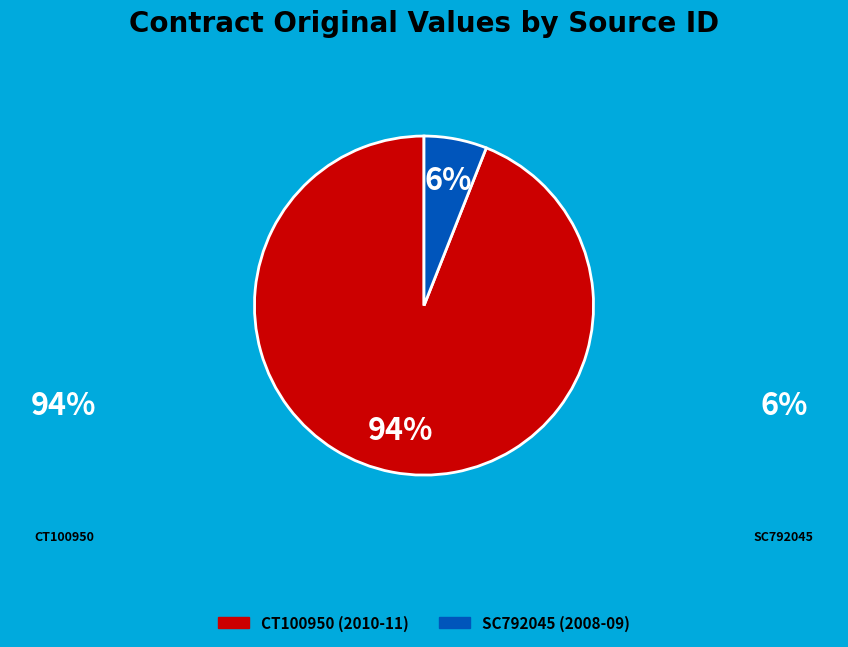

Is there any slice that represents more than half of the pie?

Yes